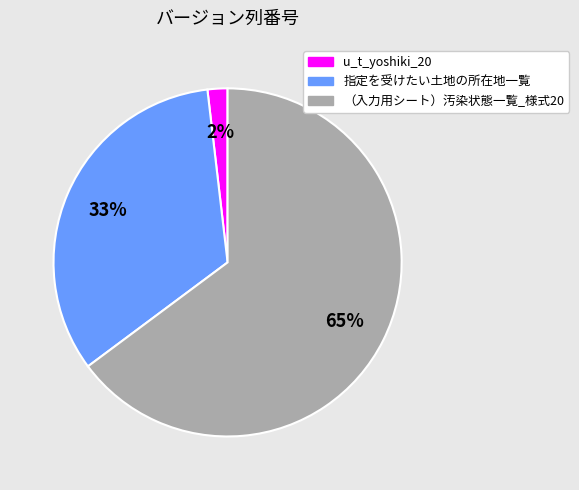

Is u_t_yoshiki_20 the majority of the pie?

No